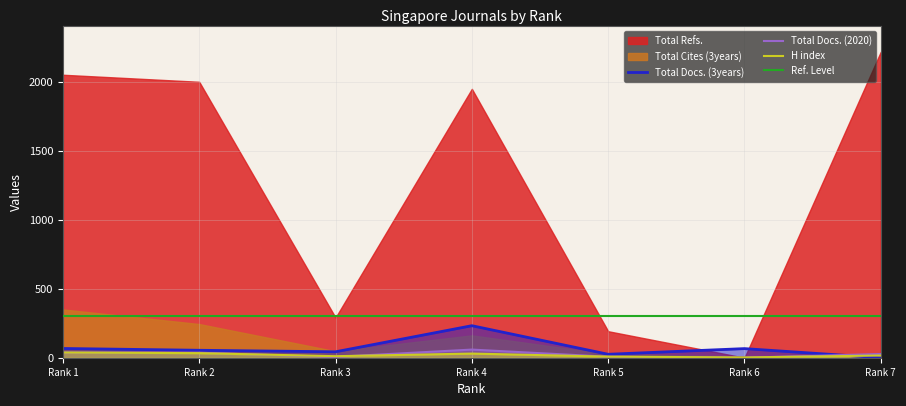

How many times do H index and Total Docs. (2020) cross each other?

4